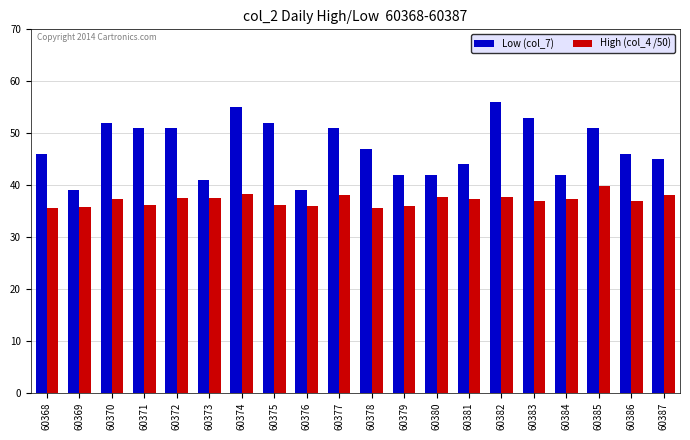

At which label is Low (col_7) closest to 47?

60378